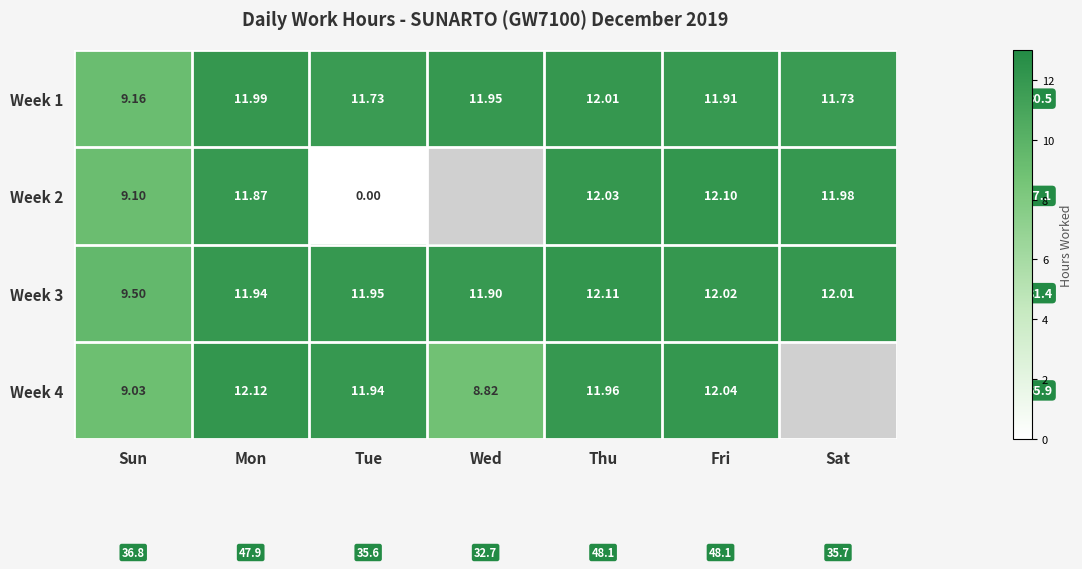

What is the sum of the Week 2 values at Sat and Fri?

24.1